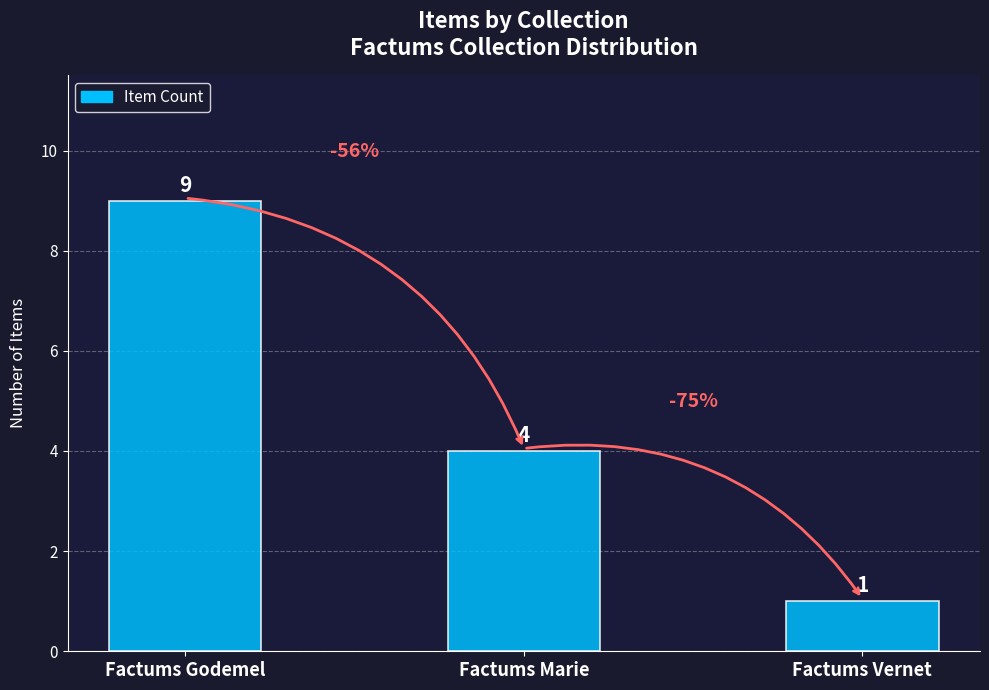

How many distinct data groups are displayed?

1